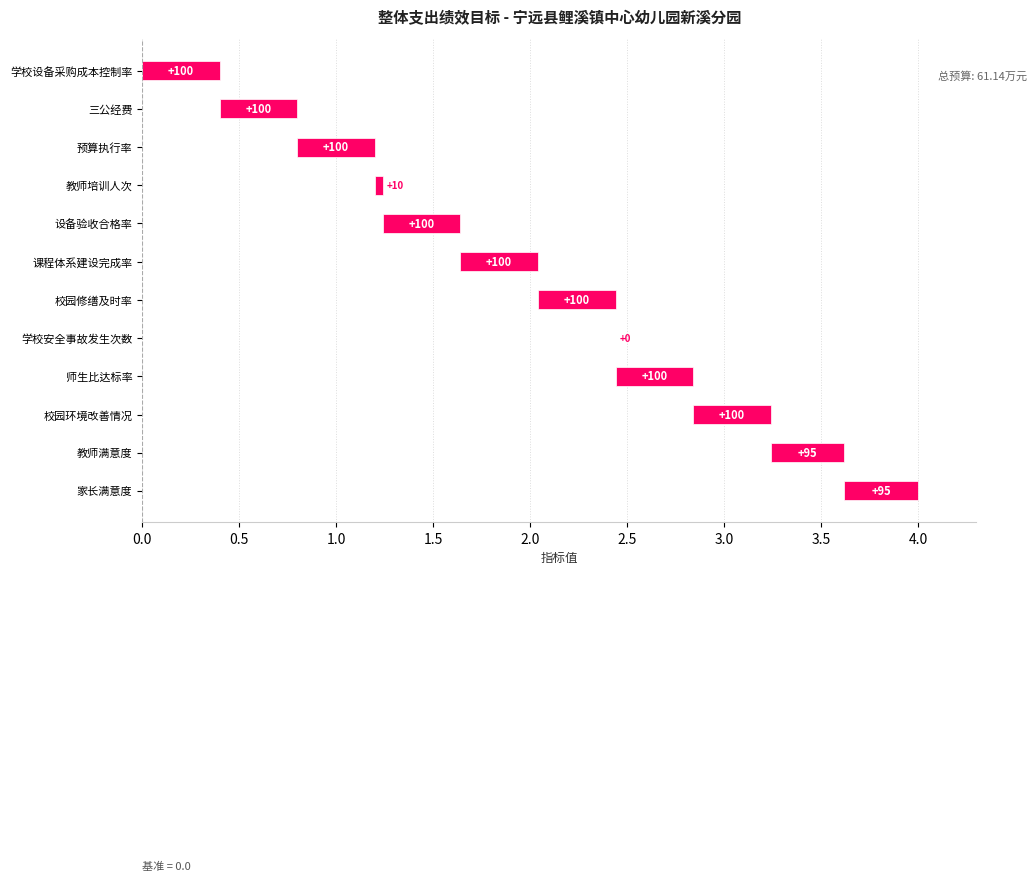

What is the sum of the values at 学校安全事故发生次数 and 家长满意度?

0.4